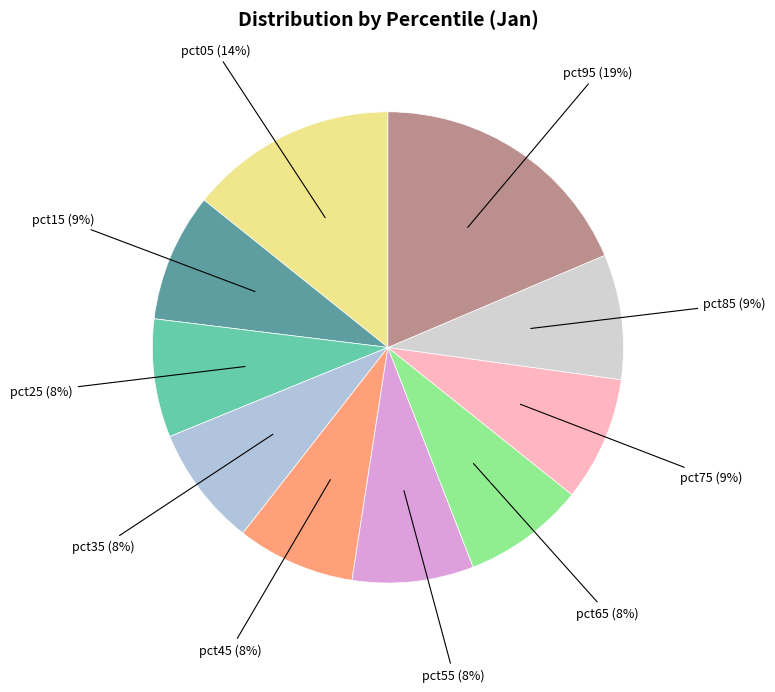

Is there a majority slice in this chart?

No